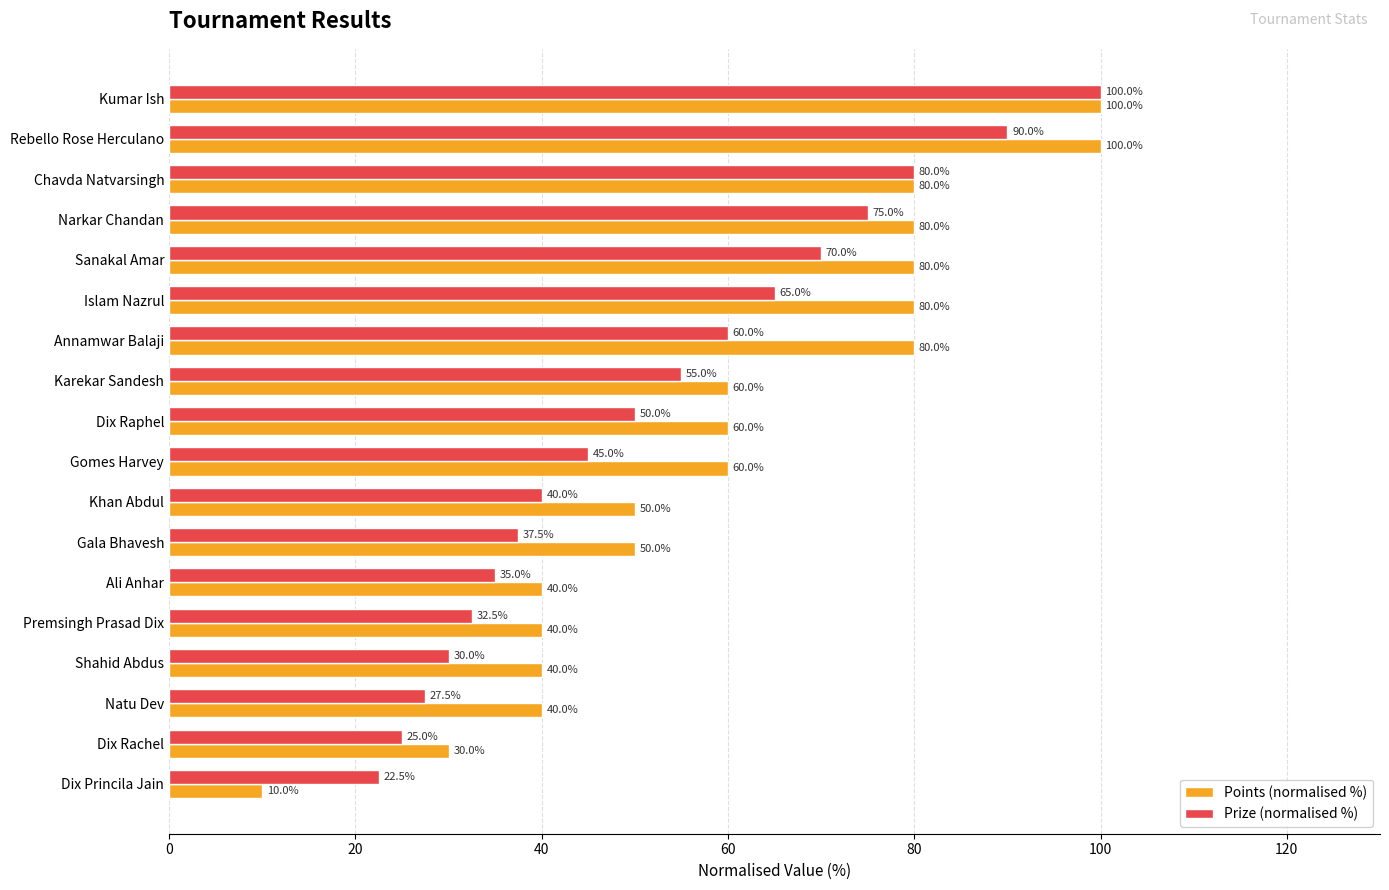

Rank the series by their average value, from highest to lowest.

Points (normalised %), Prize (normalised %)